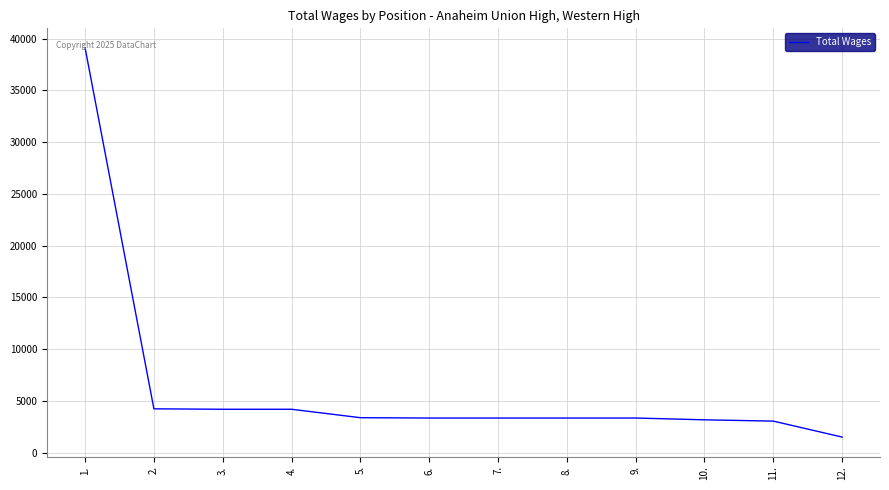

Between 12. and 11., which is larger?

11.